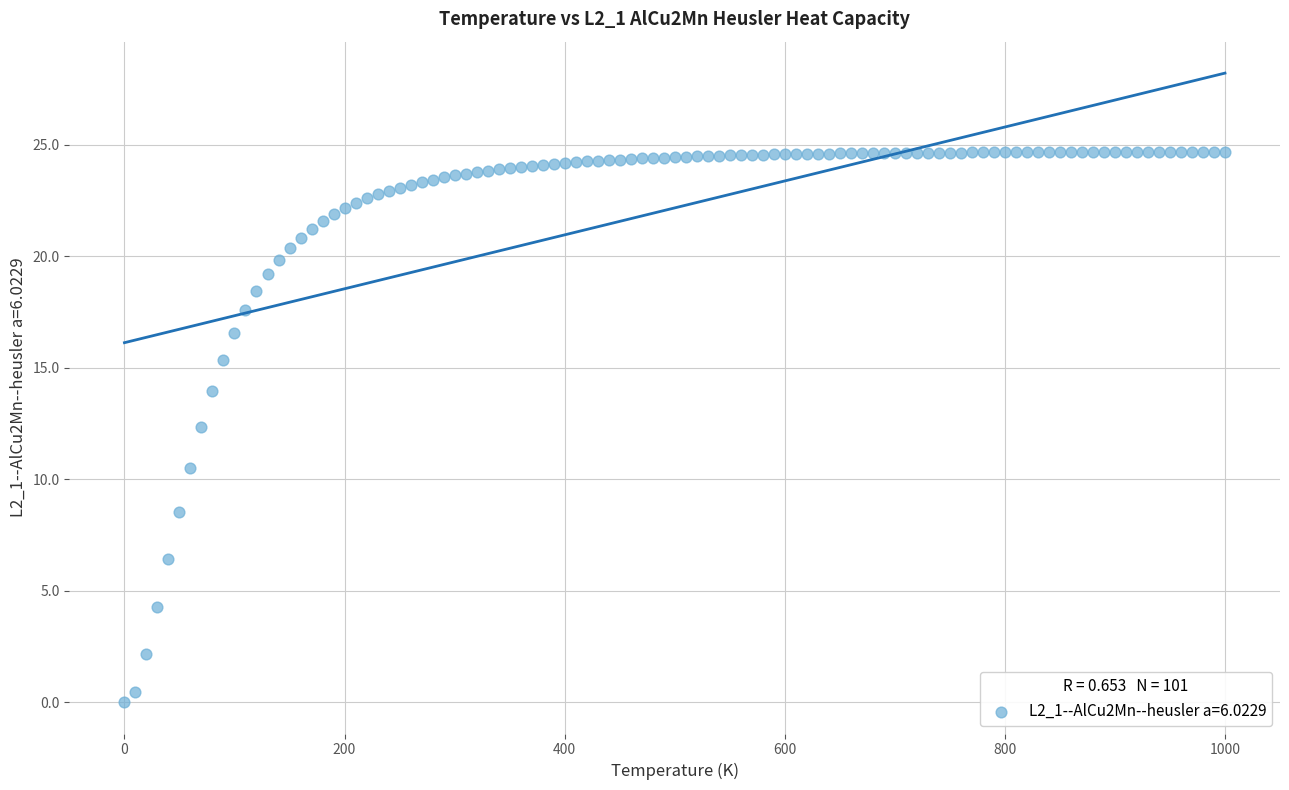

What Y value in the scatter plot is closest to 12?

12.3